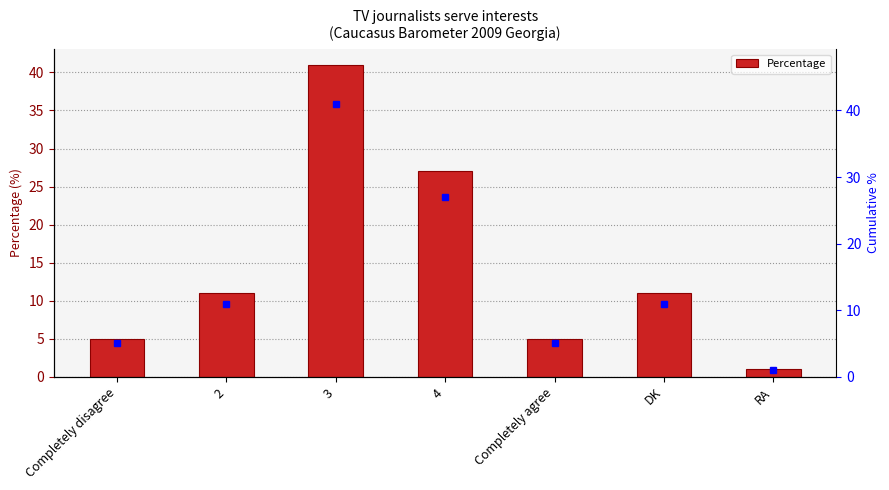

Where is the data nearest to the value 21?

4